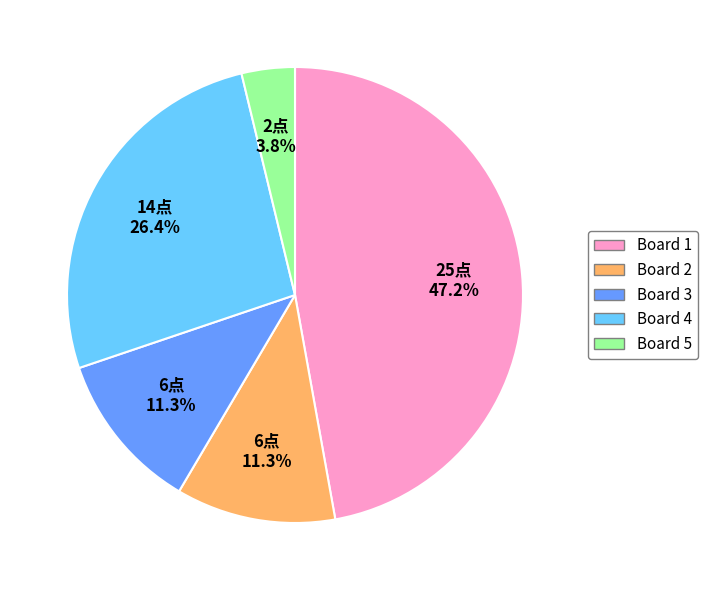

Is there a majority slice in this chart?

No